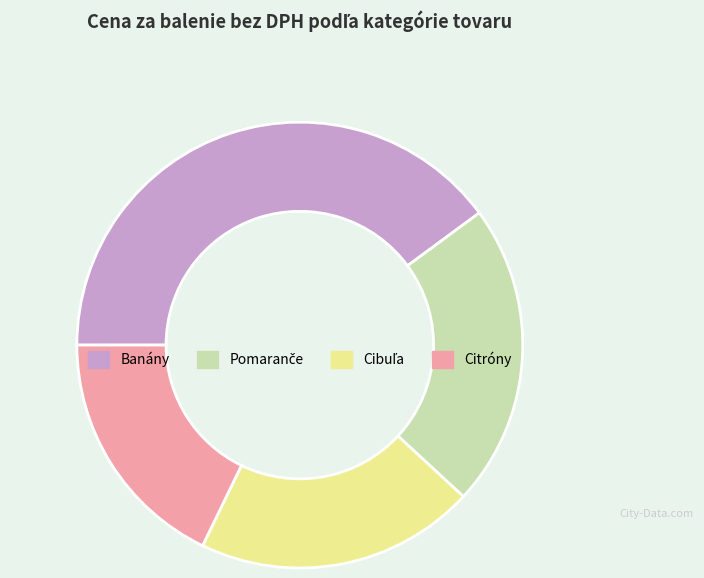

How many segments does this pie chart have?

4